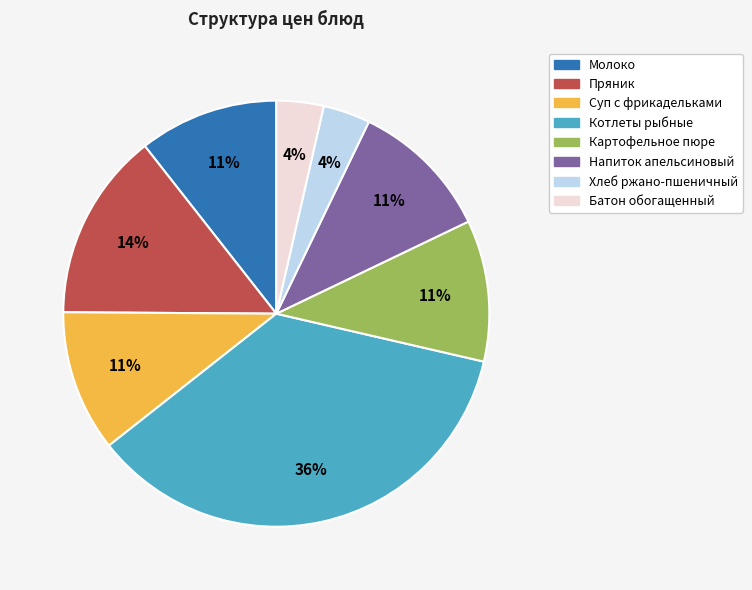

True or false: Котлеты рыбные accounts for 30% of the total.

False